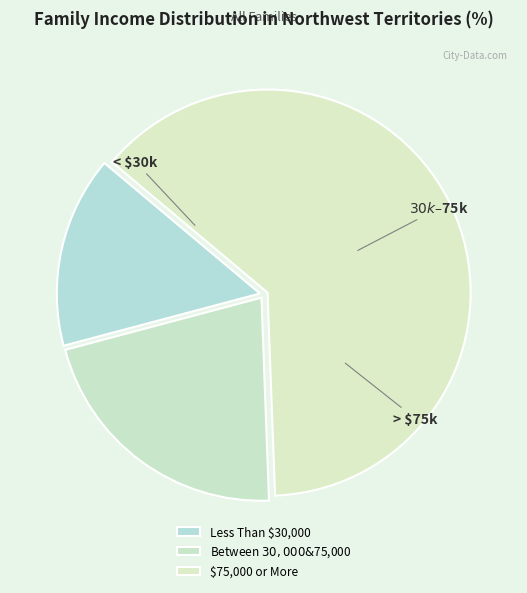

Approximately how many times larger is the value at Less Than $30,000 compared to Between $30,000 & $75,000?

0.7